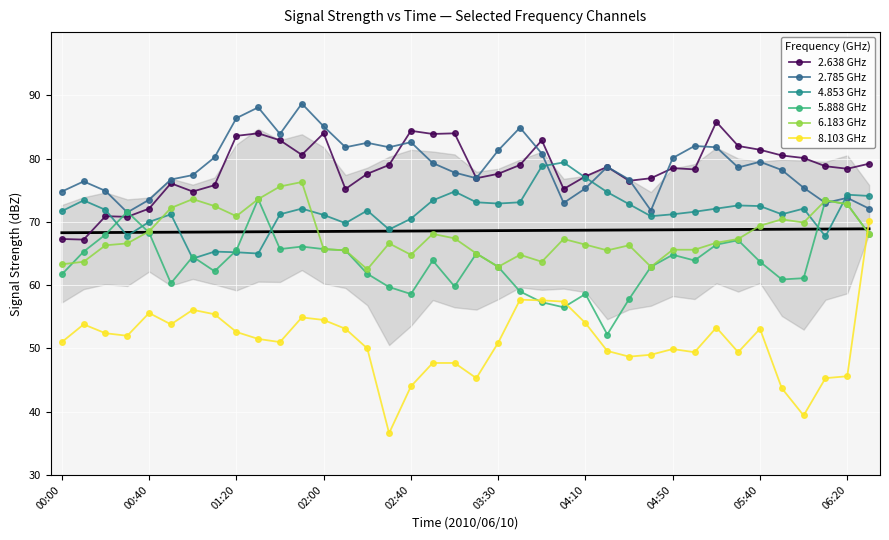

Read the 4.853 GHz value at 06:20.

74.3